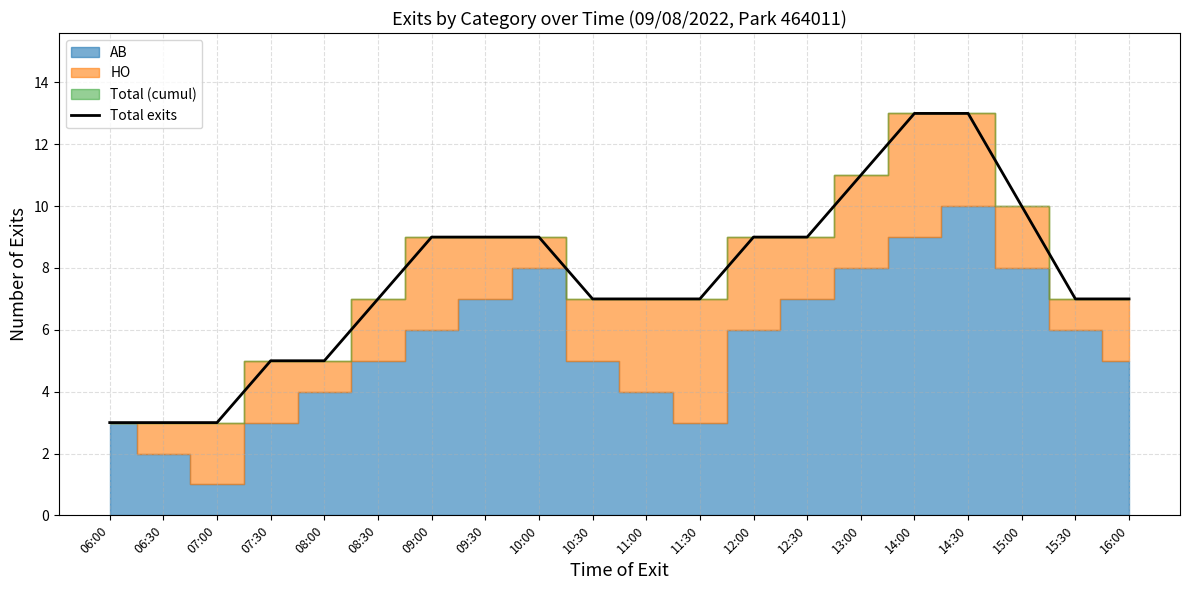

At which label is the value closest to 8?

08:30